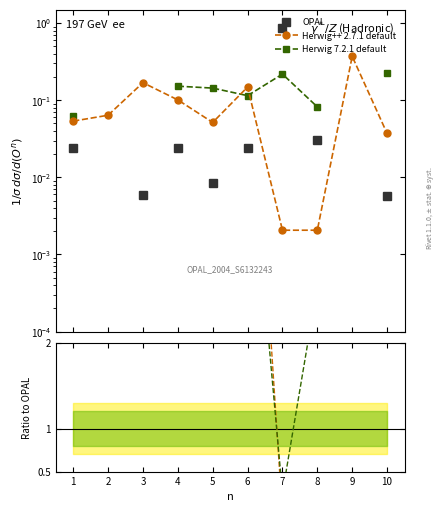

At which label is OPAL closest to 0?

10